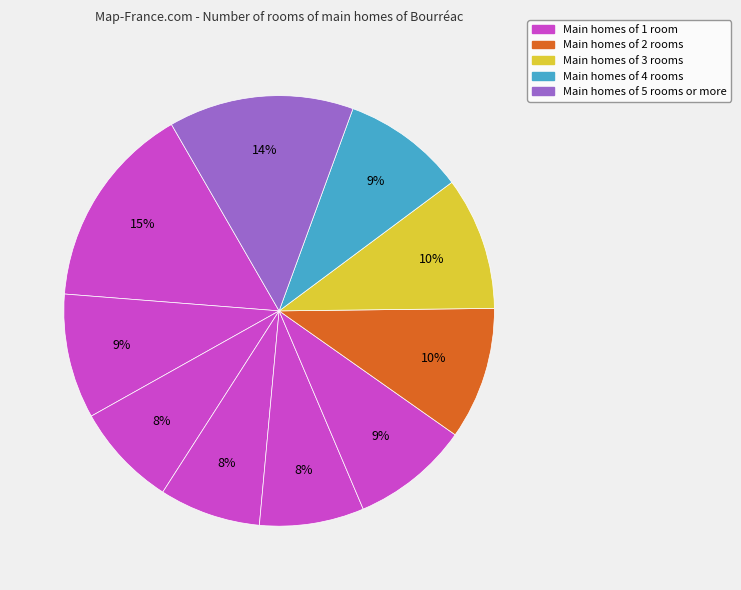

Count the number of slices in the pie.

10